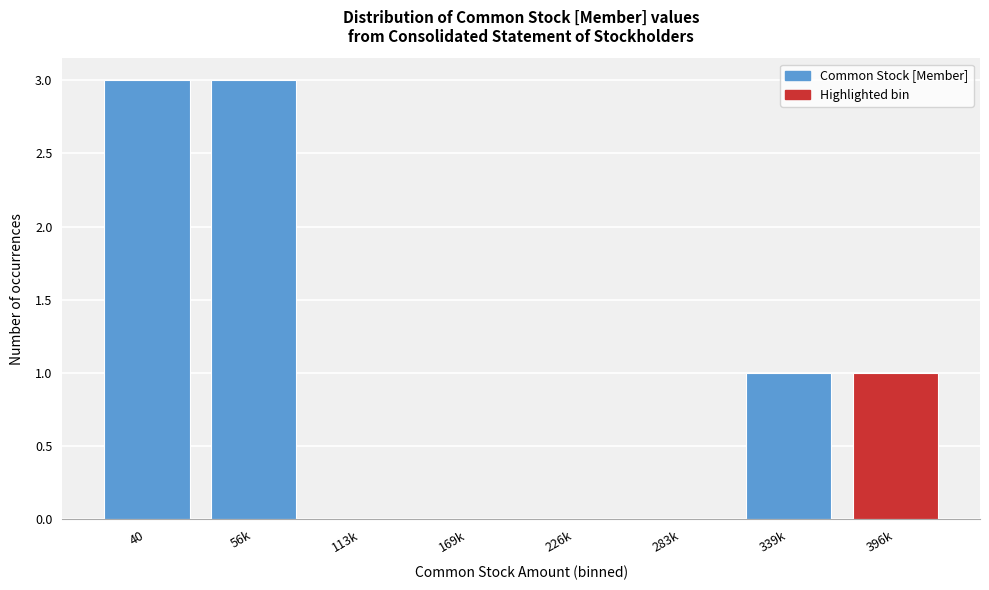

Reading right to left, extract all data points from this chart.

396k=1	339k=1	283k=0	226k=0	169k=0	113k=0	56k=3	40=3